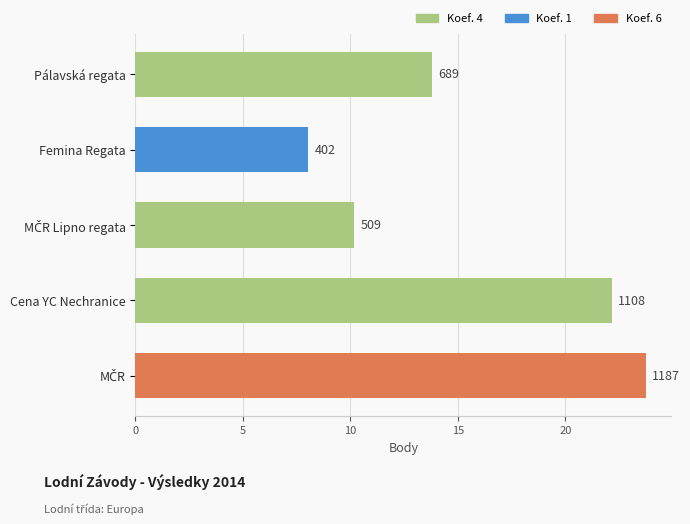

What is the sum of all values?

77.9